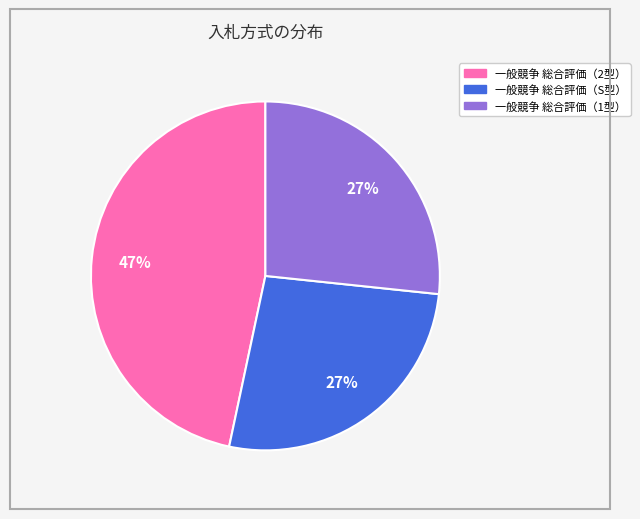

What percentage is the 一般競争 総合評価（2型） slice, to the nearest percent?

47%